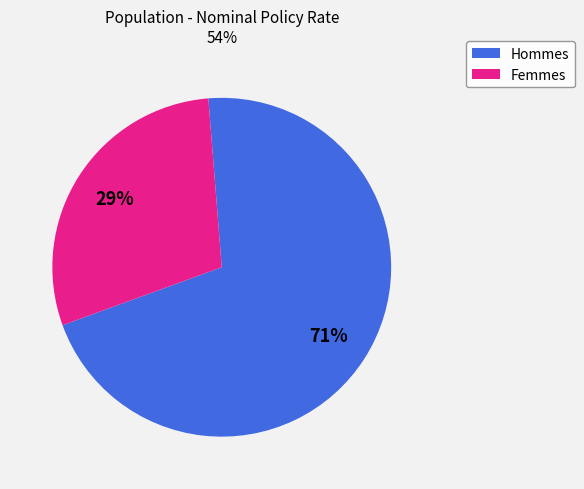

What is the smallest slice in the pie chart?

Femmes